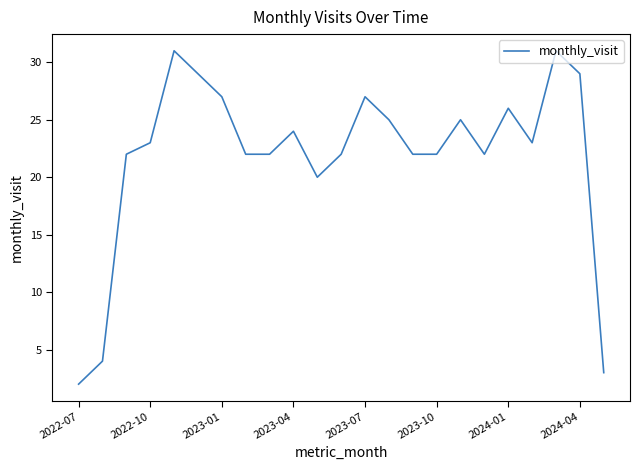

What is the difference between the maximum and minimum values?

29